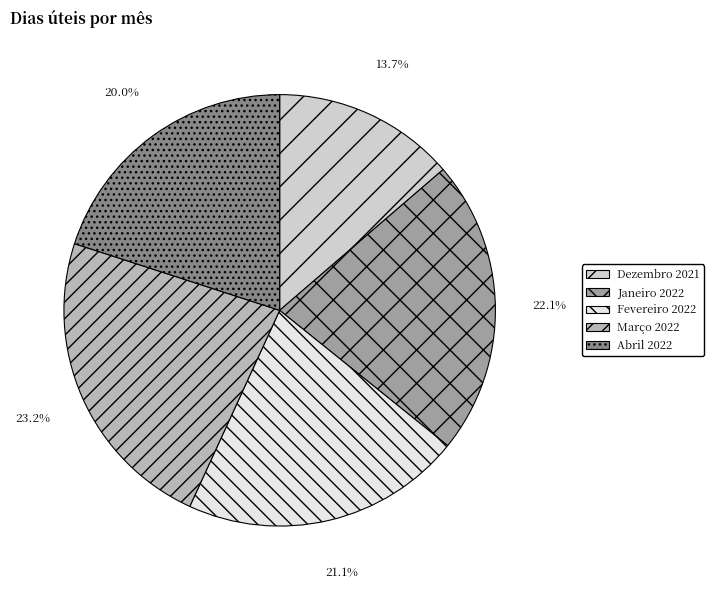

To the nearest percent, what is the difference between the largest and smallest slice percentages?

9%